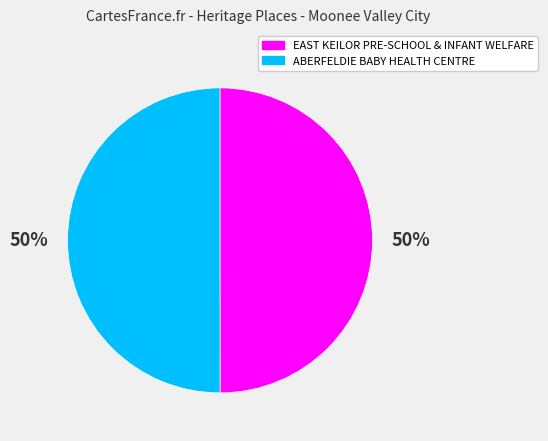

To the nearest percent, what portion does ABERFELDIE BABY HEALTH CENTRE represent?

50%